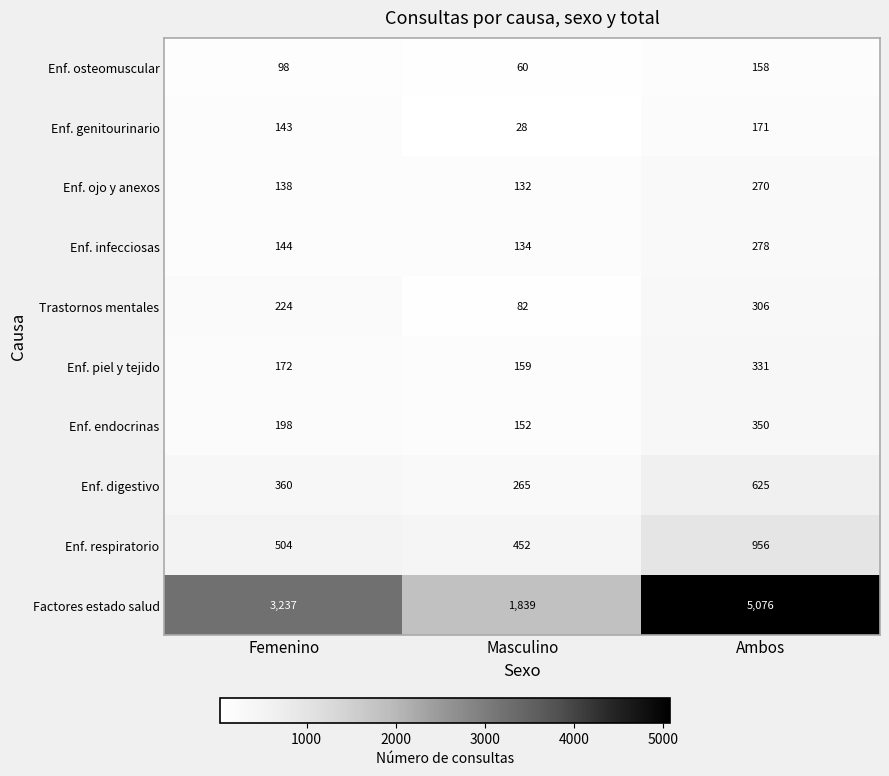

What is the spread (max minus min) of values at Femenino?

3139